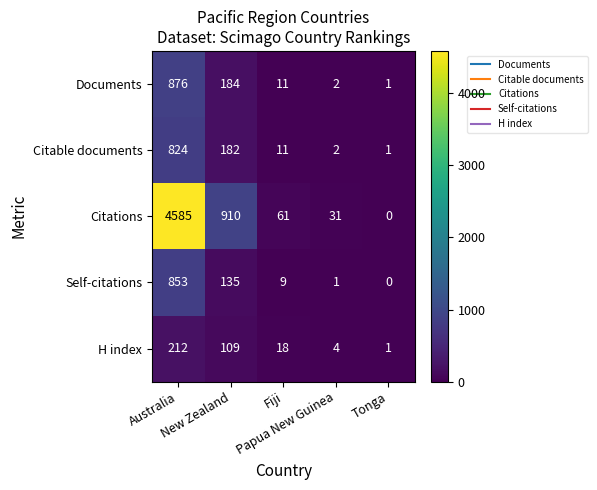

How many values in the Citable documents series are below 11?

2